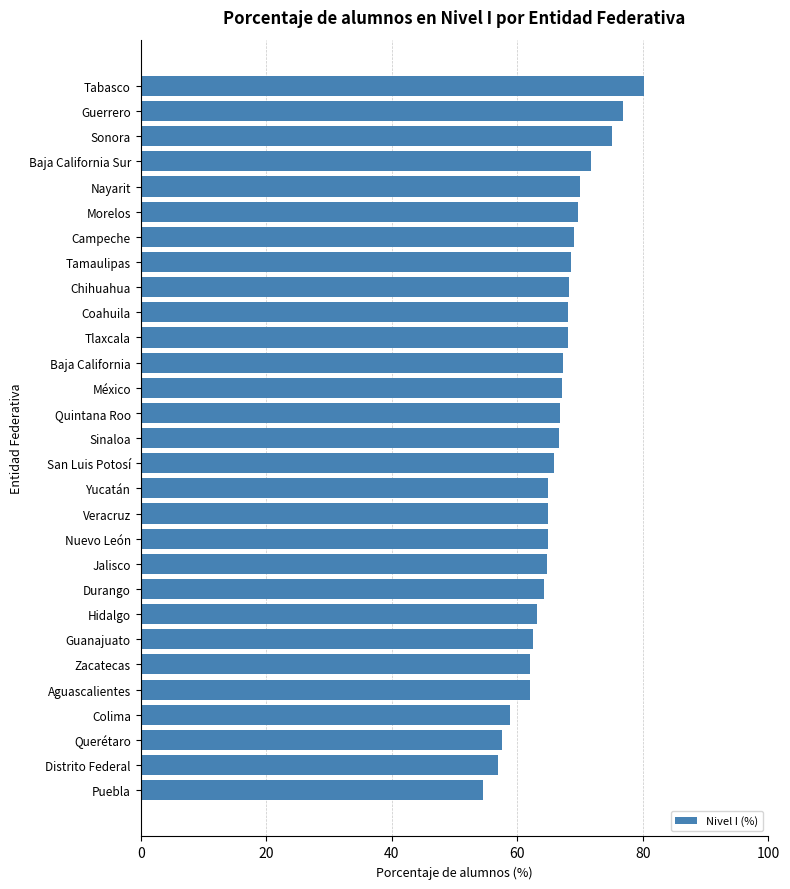

What is the difference between the maximum and minimum values?

25.7